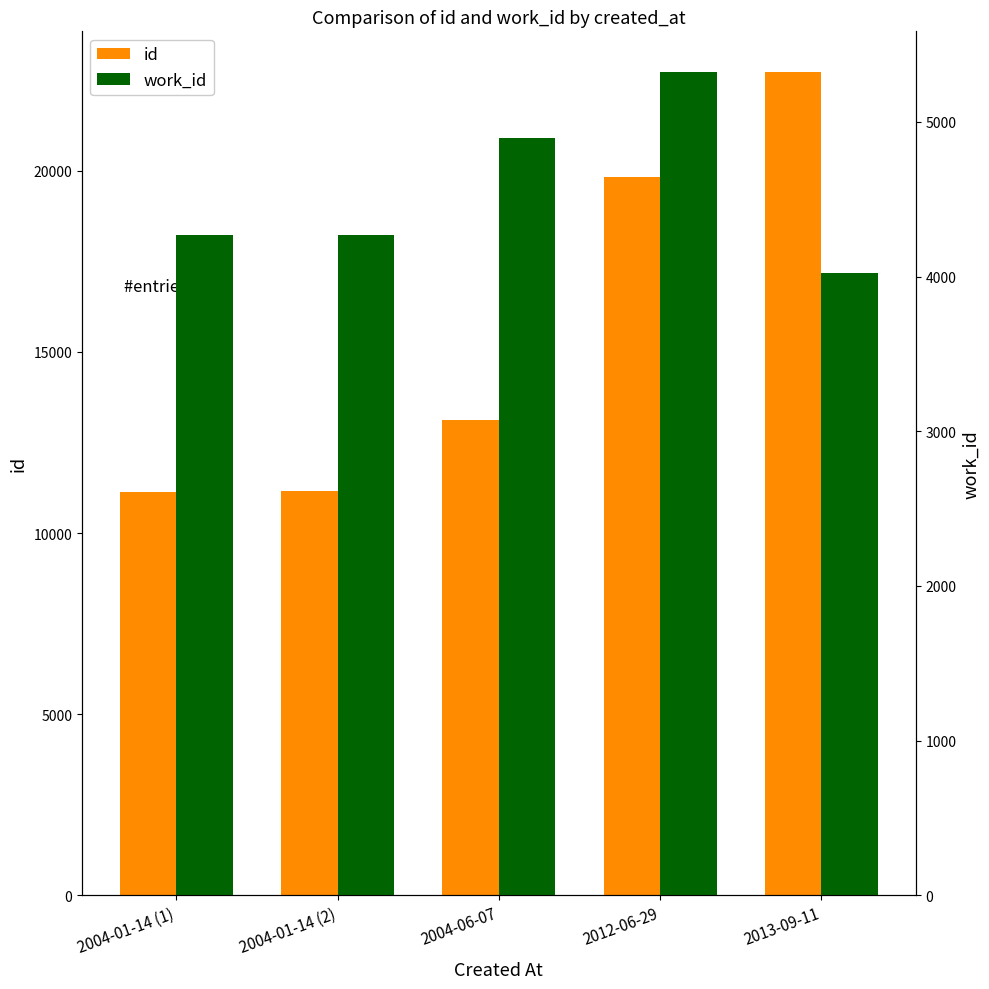

True or false: id has a value of 19822 at 2012-06-29.

True